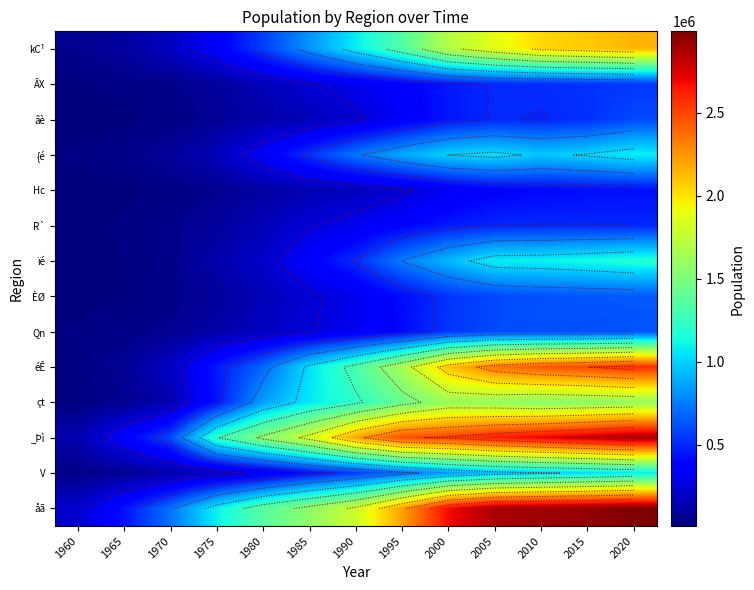

Rank the series at 1995 from highest to lowest value.

_Þì, åã, éÊ, çt, kC¹, {é, ïé, V, ÈØ, Qn, R`, ÂX, âè, Hc